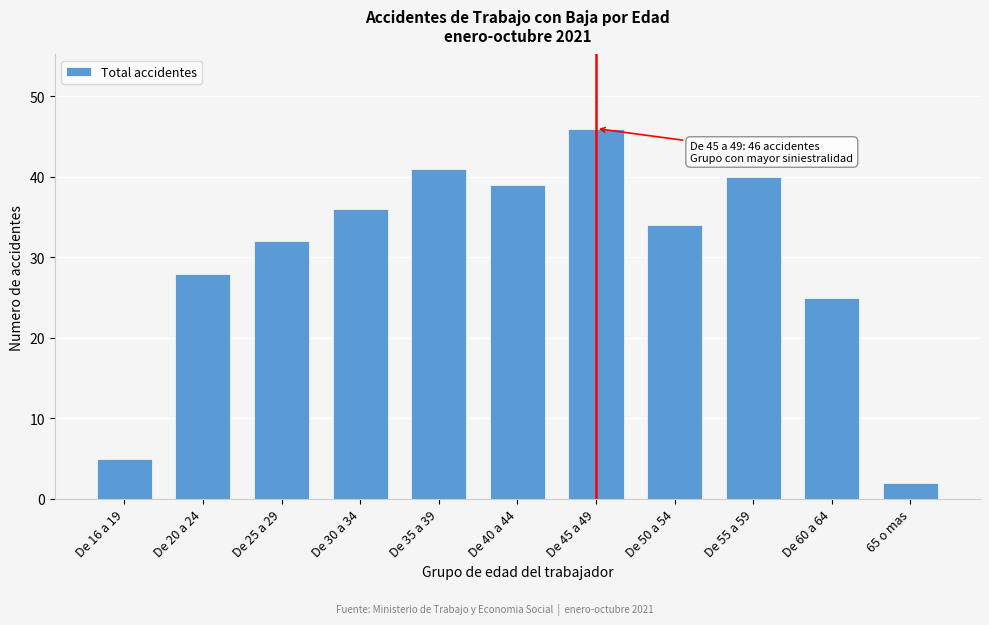

Reading left to right, what are all the values shown in this chart?

5	28	32	36	41	39	46	34	40	25	2